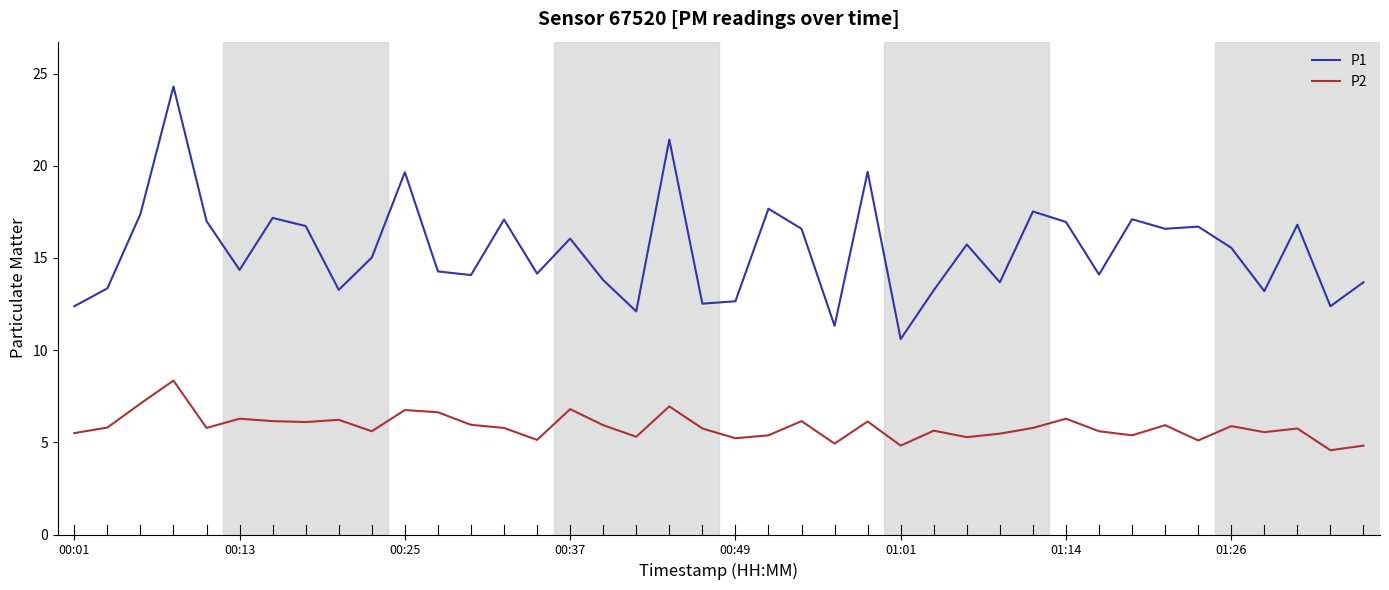

True or false: P1 and P2 cross at least once.

False